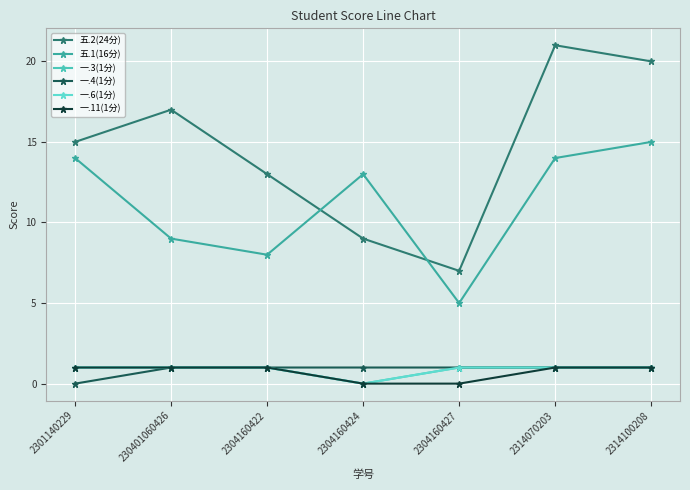

Rank the categories by 一.4(1分) value from highest to lowest.

230401060426, 2304160422, 2304160424, 2304160427, 2314070203, 2314100208, 2301140229